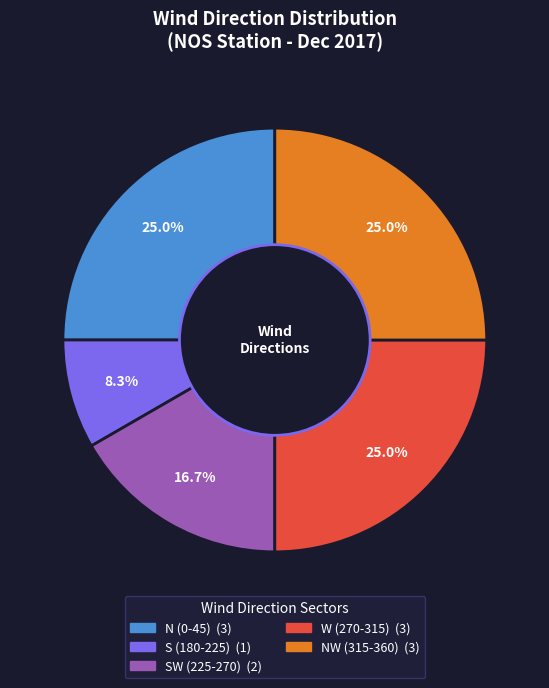

Is there a majority slice in this chart?

No